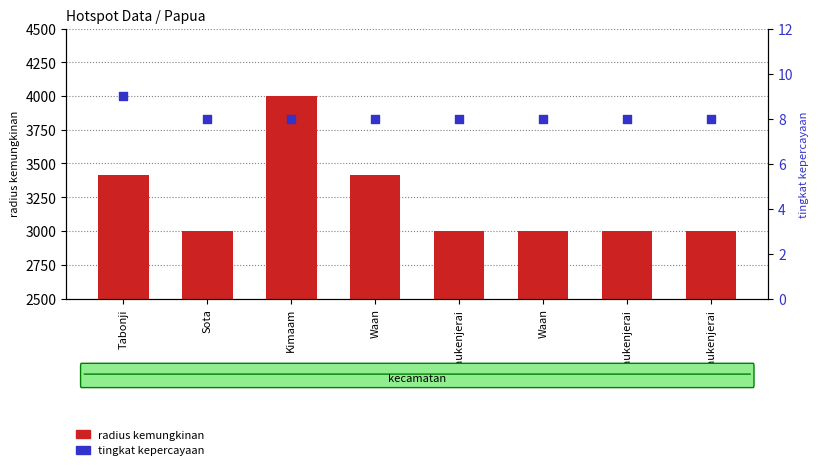

Which series contains the highest Y value?

radius kemungkinan